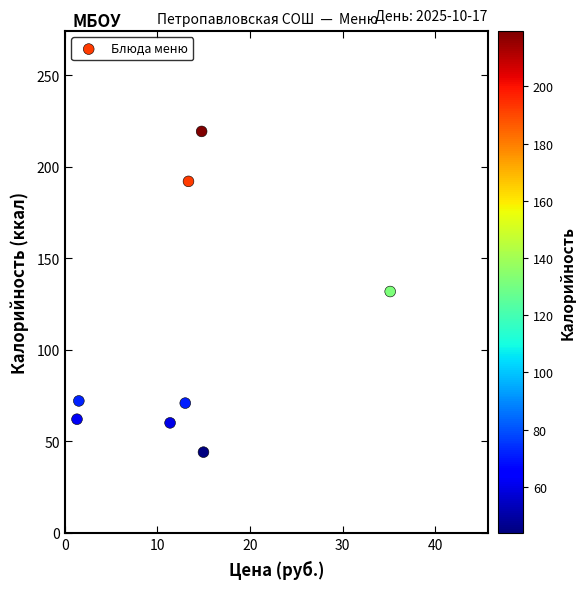

What is the range of X values (max minus min)?

33.9